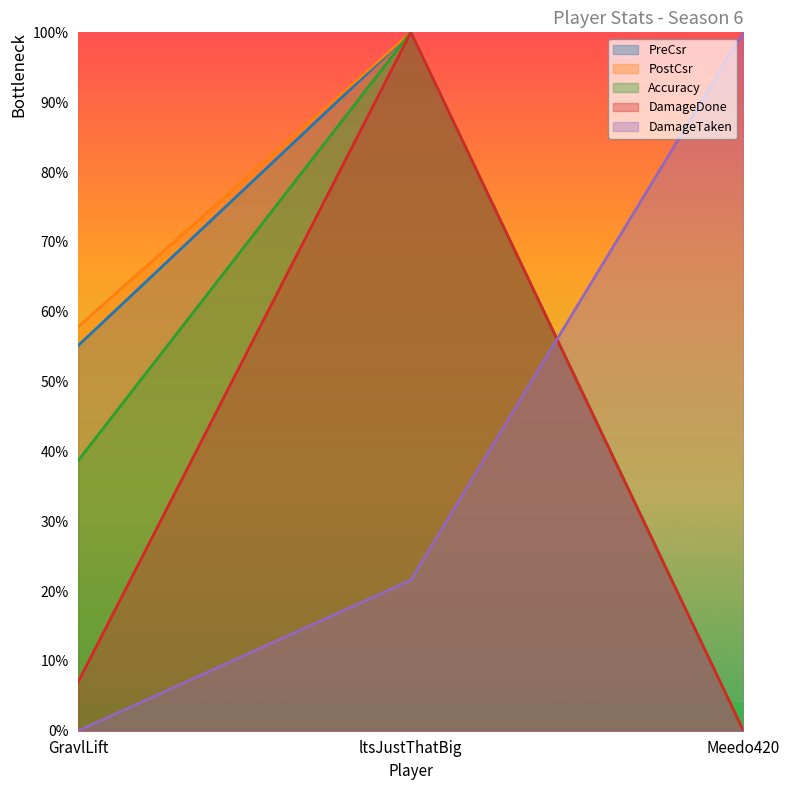

How many lines are shown in the chart?

5